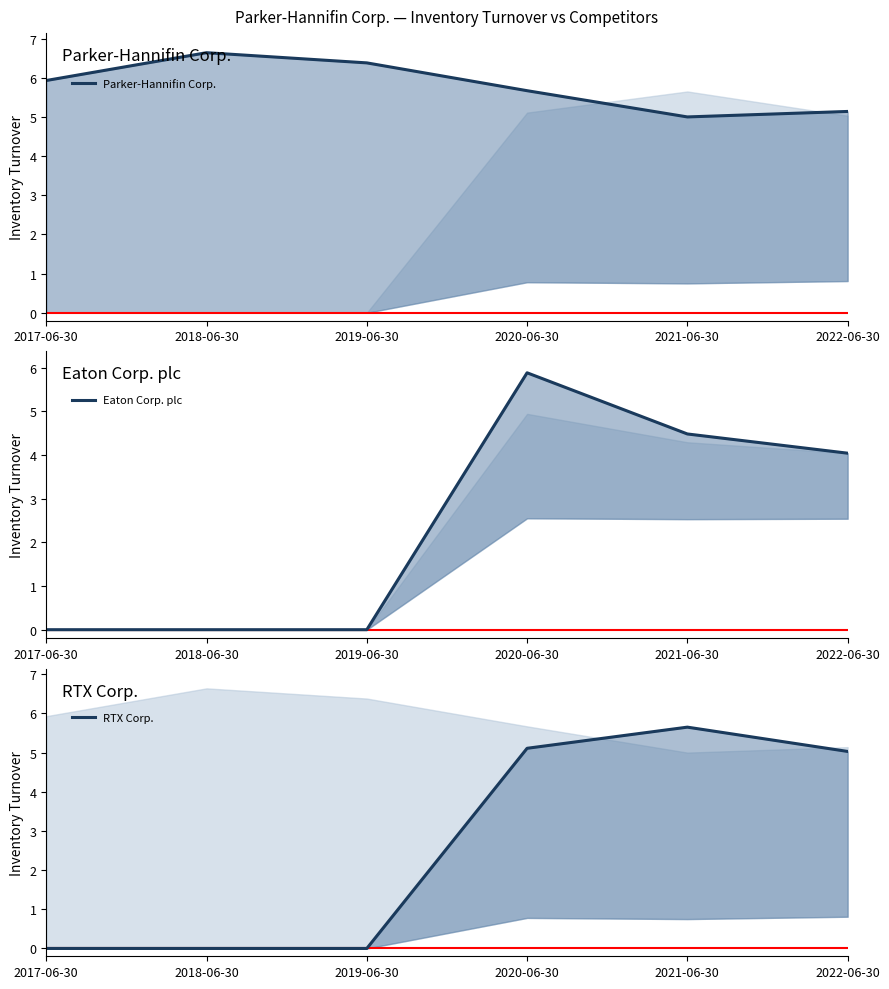

Between 2020-06-30 and 2022-06-30, which is larger?

2020-06-30